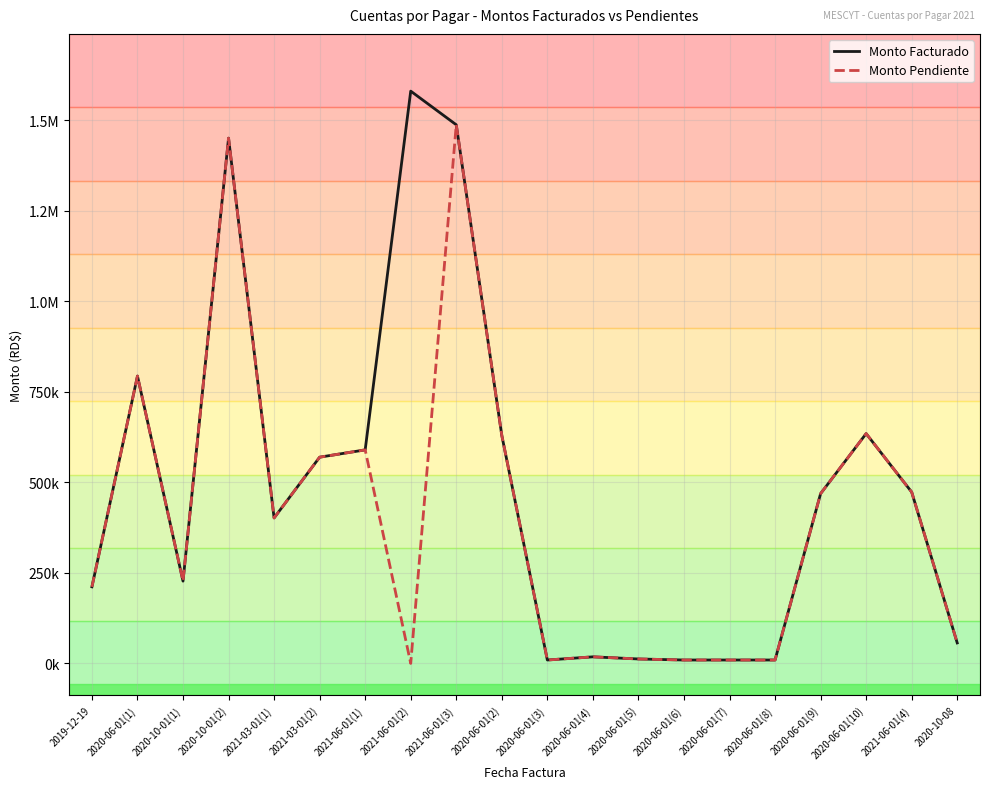

At which category does Monto Facturado reach its first local valley?

2020-10-01(1)